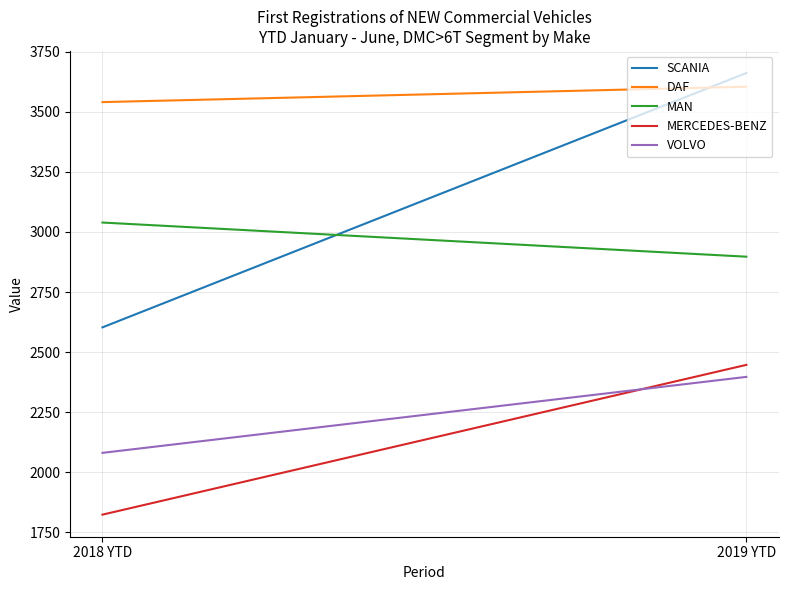

At 2019 YTD, list the series in order from largest to smallest.

SCANIA, DAF, MAN, MERCEDES-BENZ, VOLVO